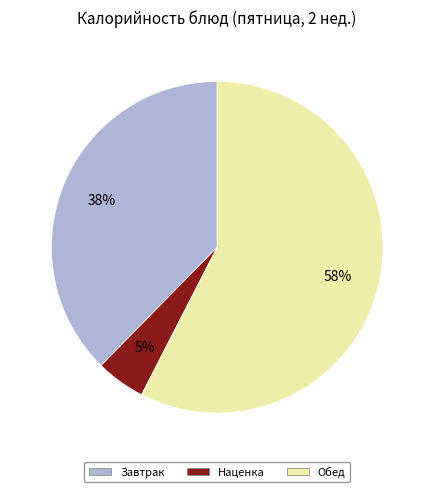

Which category has the smallest portion of the pie?

Наценка